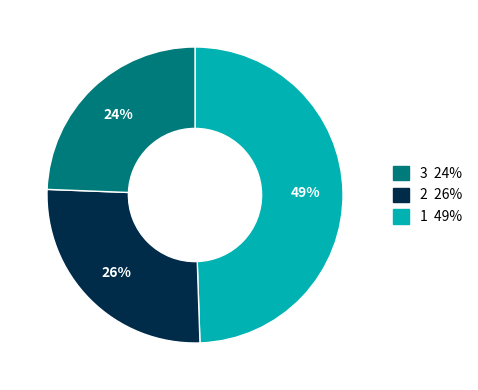

To the nearest percent, what is the difference between the largest and smallest slice percentages?

25%